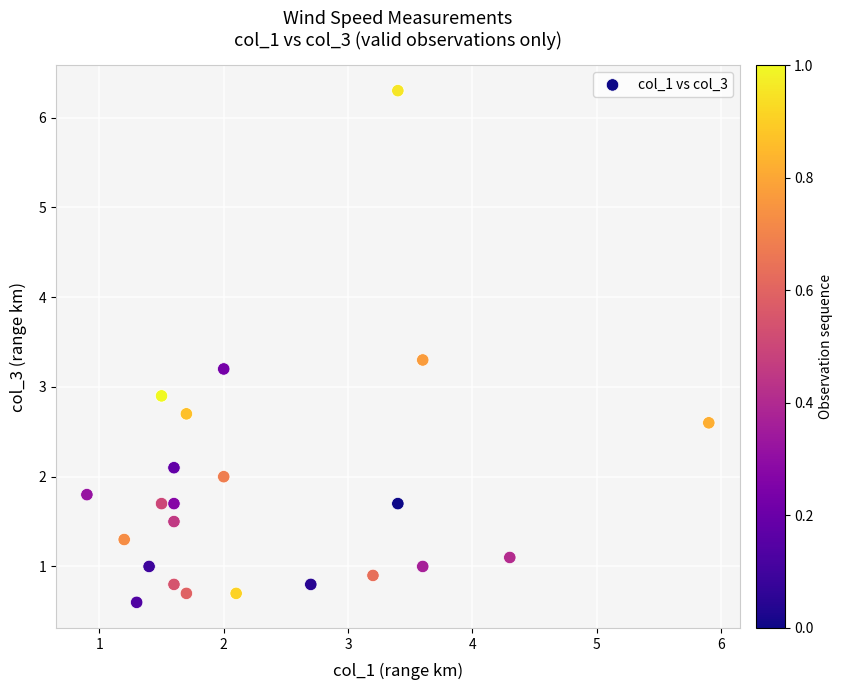

What is the range of Y values (max minus min)?

5.7